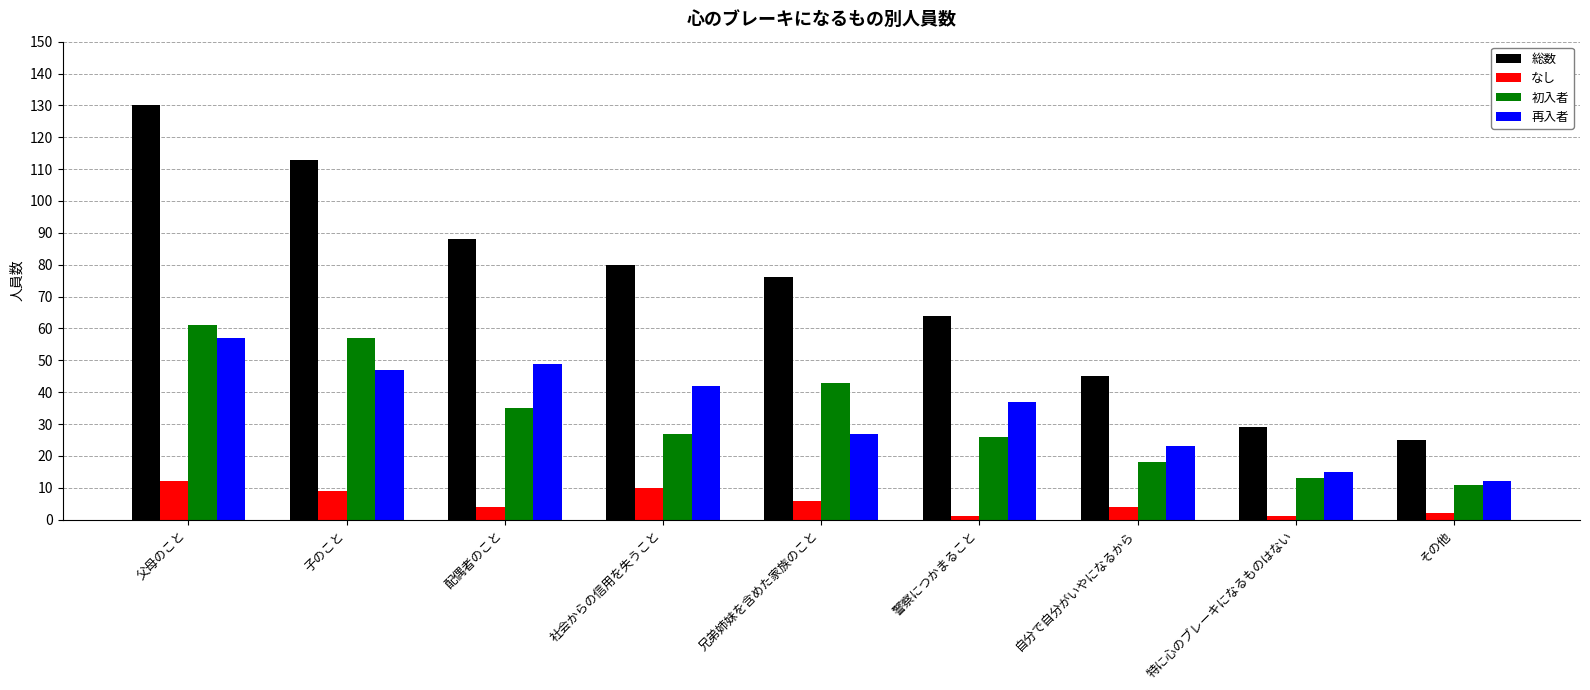

What position from the left is 社会からの信用を失うこと?

4